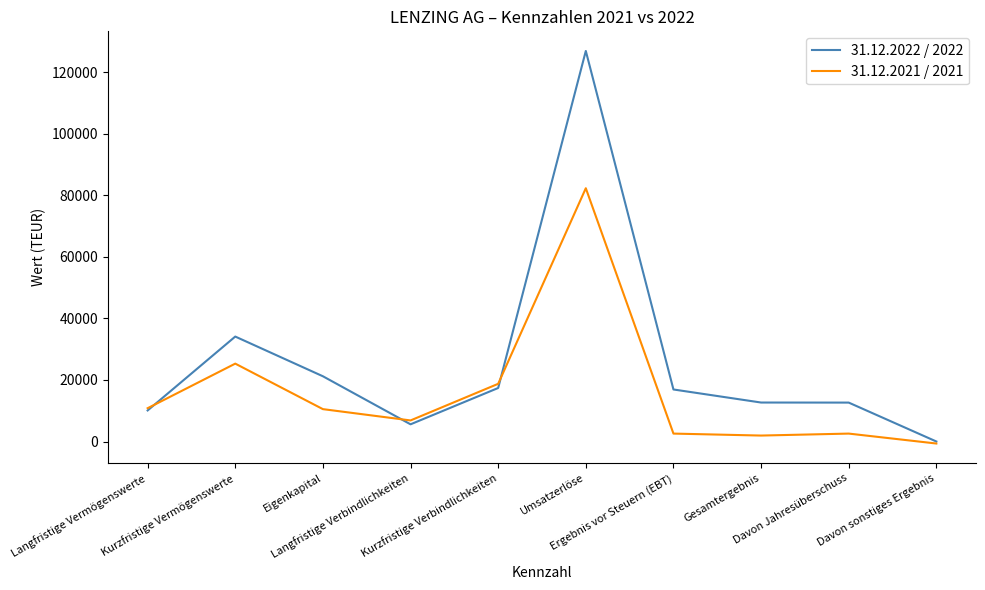

Rank the series by their maximum value, from lowest to highest.

31.12.2021 / 2021, 31.12.2022 / 2022